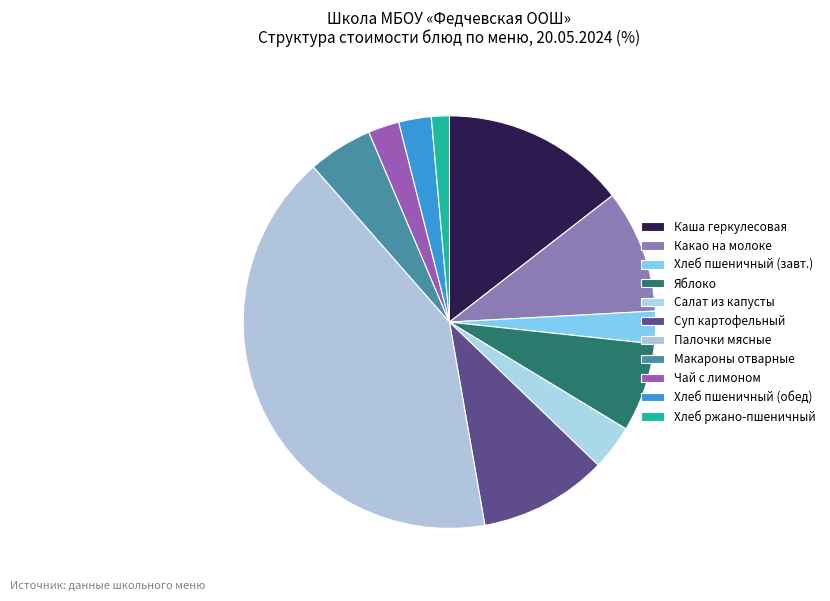

How many segments does this pie chart have?

11